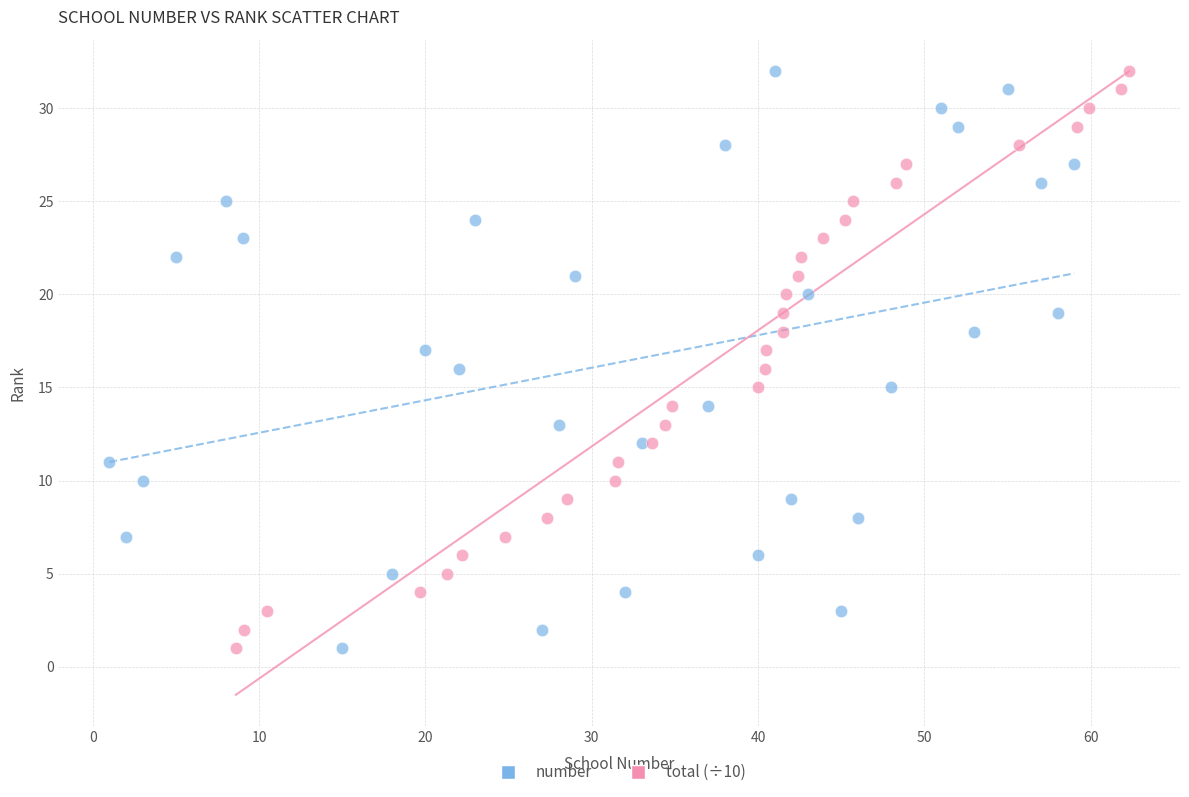

What are all the series names shown in the legend?

number, total (÷10)